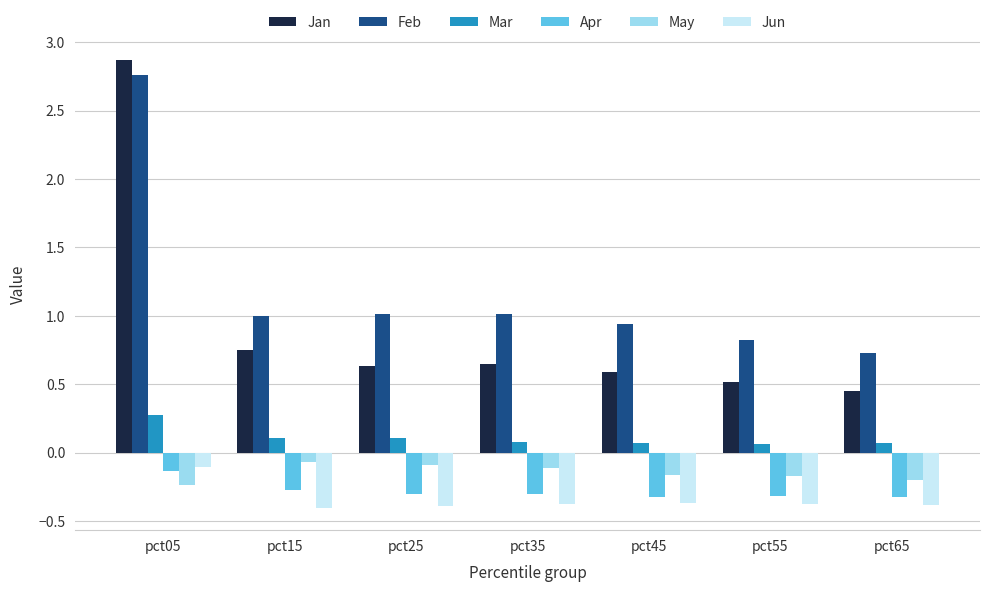

Read the Apr value at pct25.

-0.3